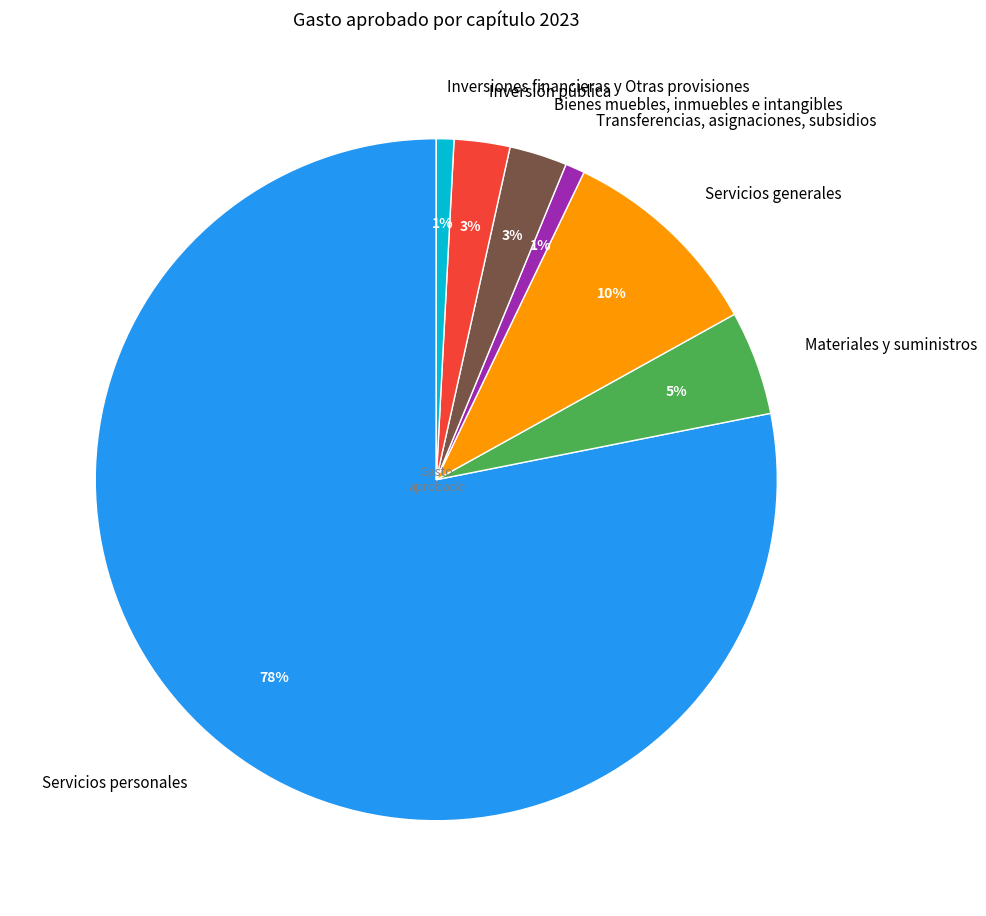

Does Servicios generales account for over 50% of the chart?

No